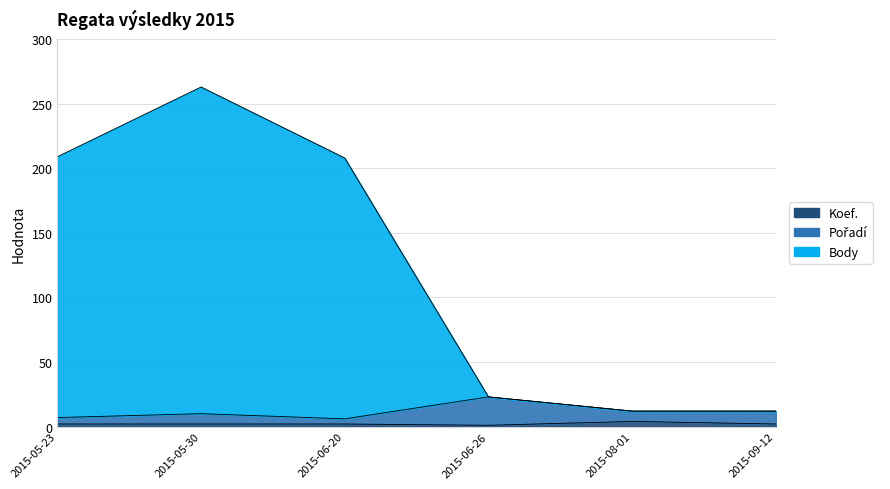

Rank the categories by Pořadí value from highest to lowest.

2015-06-26, 2015-08-01, 2015-09-12, 2015-05-30, 2015-05-23, 2015-06-20